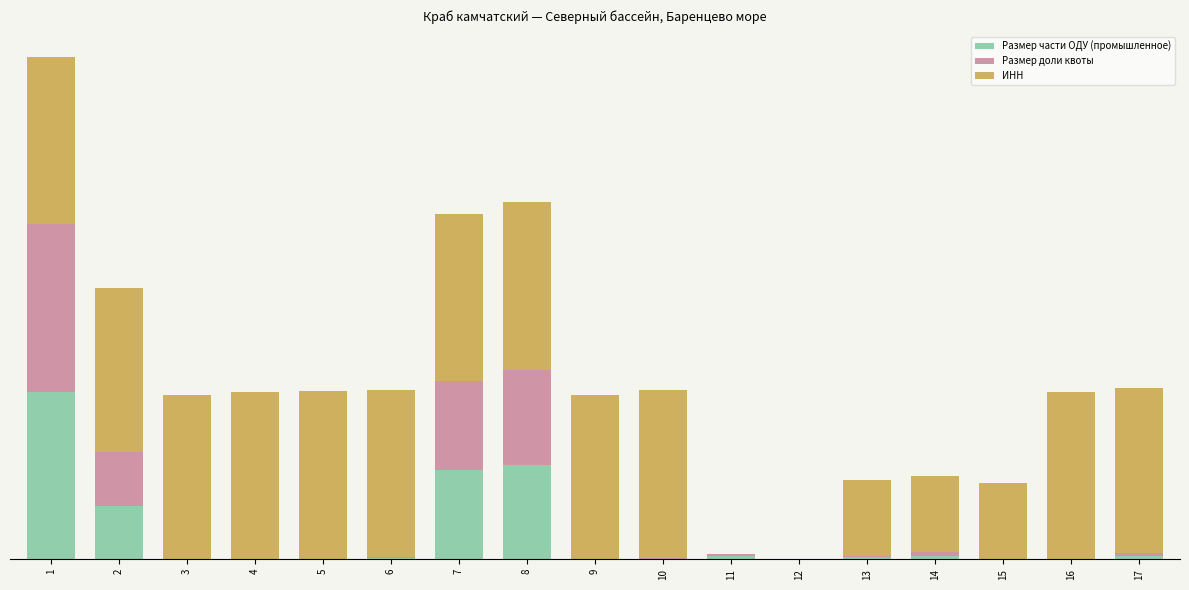

Are the bars horizontal?

No